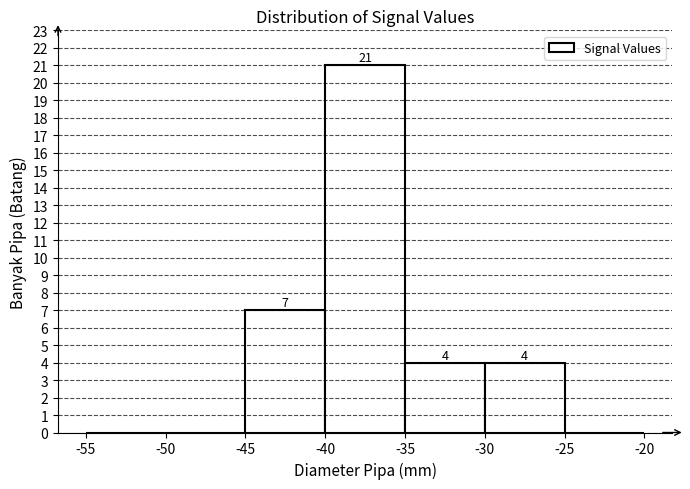

Which range on the x-axis has the tallest bar?

-40 to -35